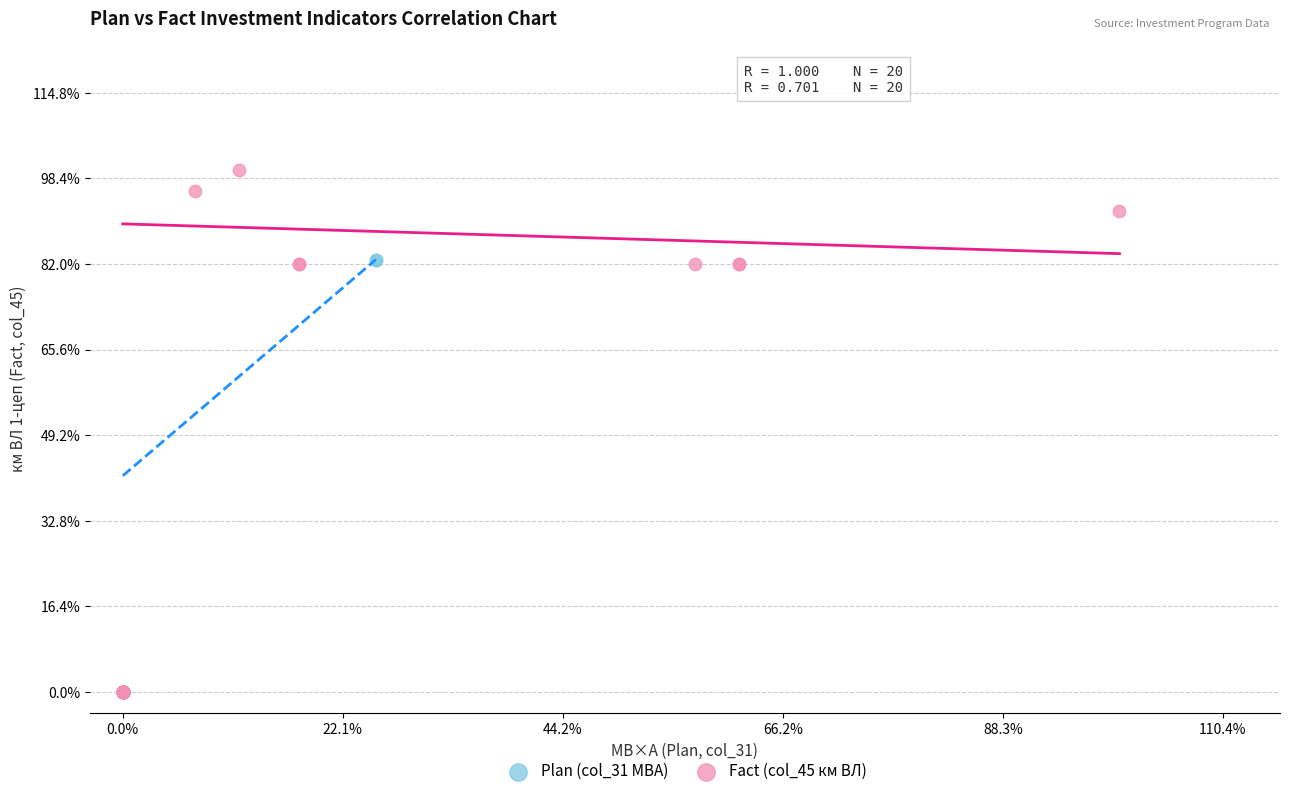

What are all the series names shown in the legend?

Plan (col_31 МВА), Fact (col_45 км ВЛ)